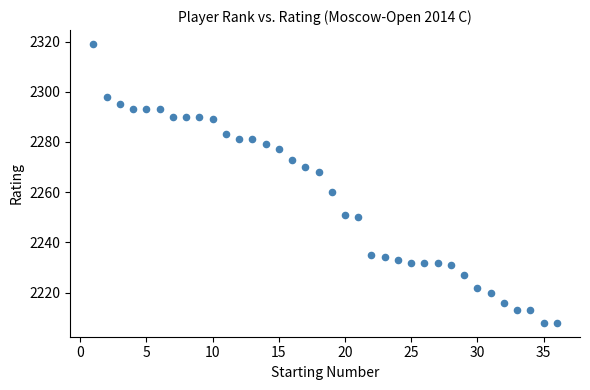

What Y value in the scatter plot is closest to 2263?

2260